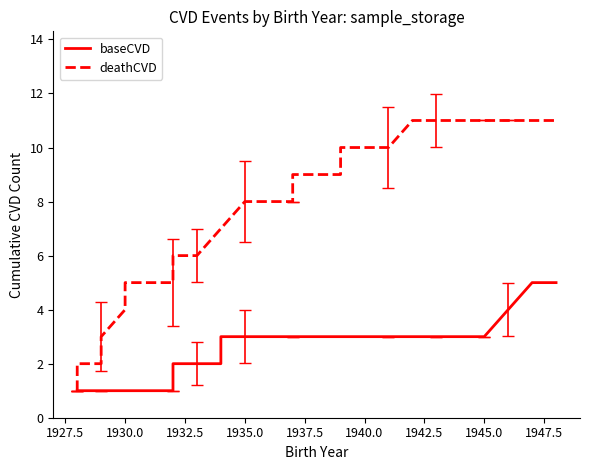

Which series has the largest total across all categories?

deathCVD